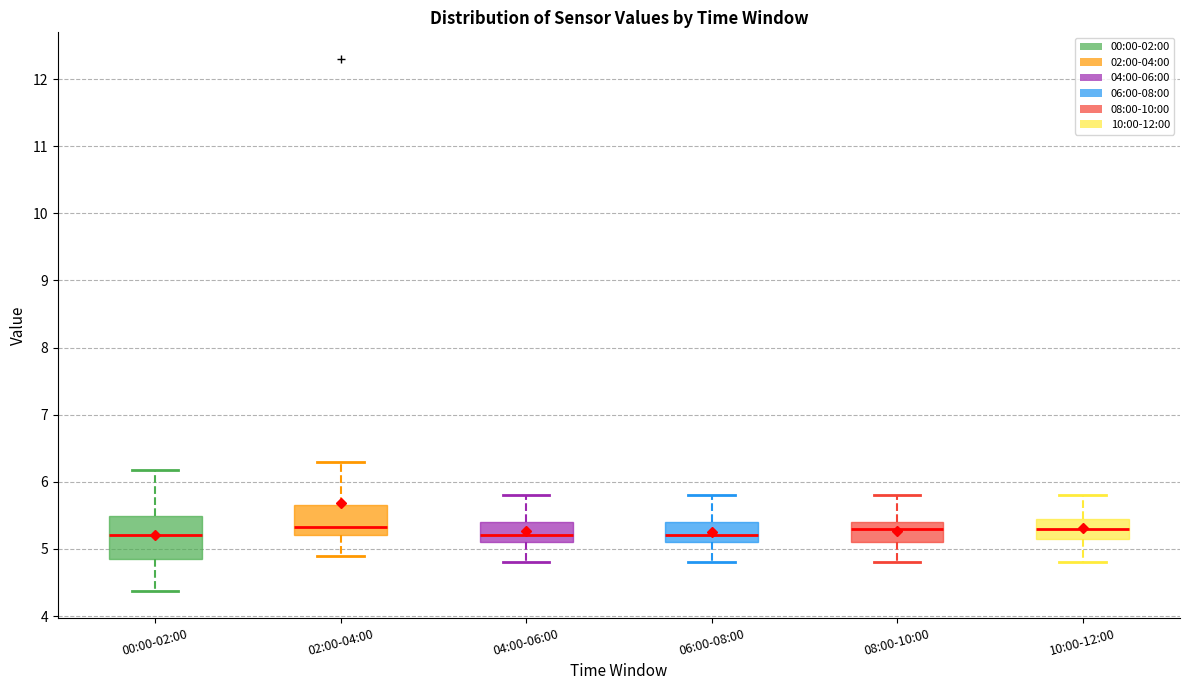

Comparing the boxes themselves (not the whiskers), which one is the tallest?

00:00-02:00